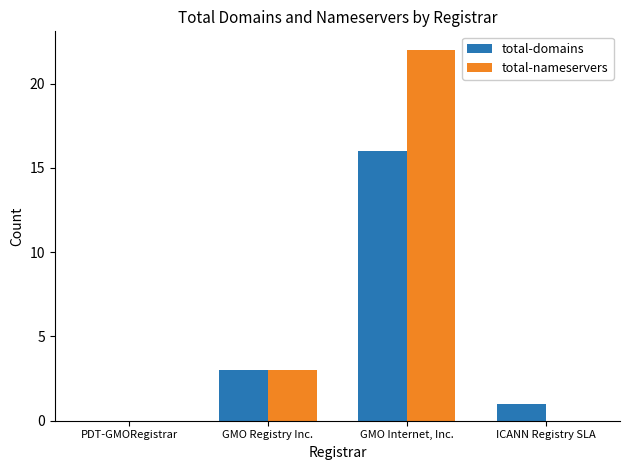

What is the highest value of the total-domains series?

16